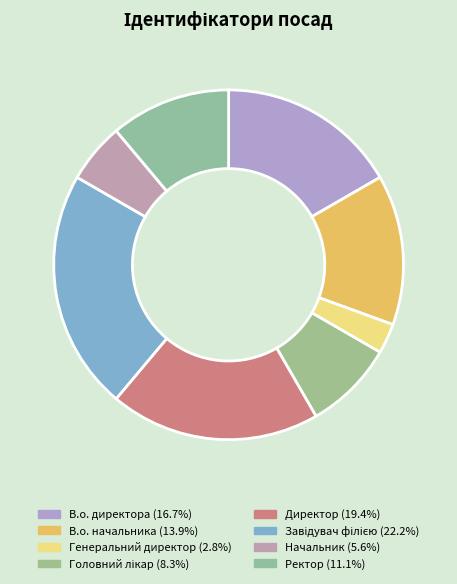

Between Начальник and Головний лікар, which is larger?

Головний лікар